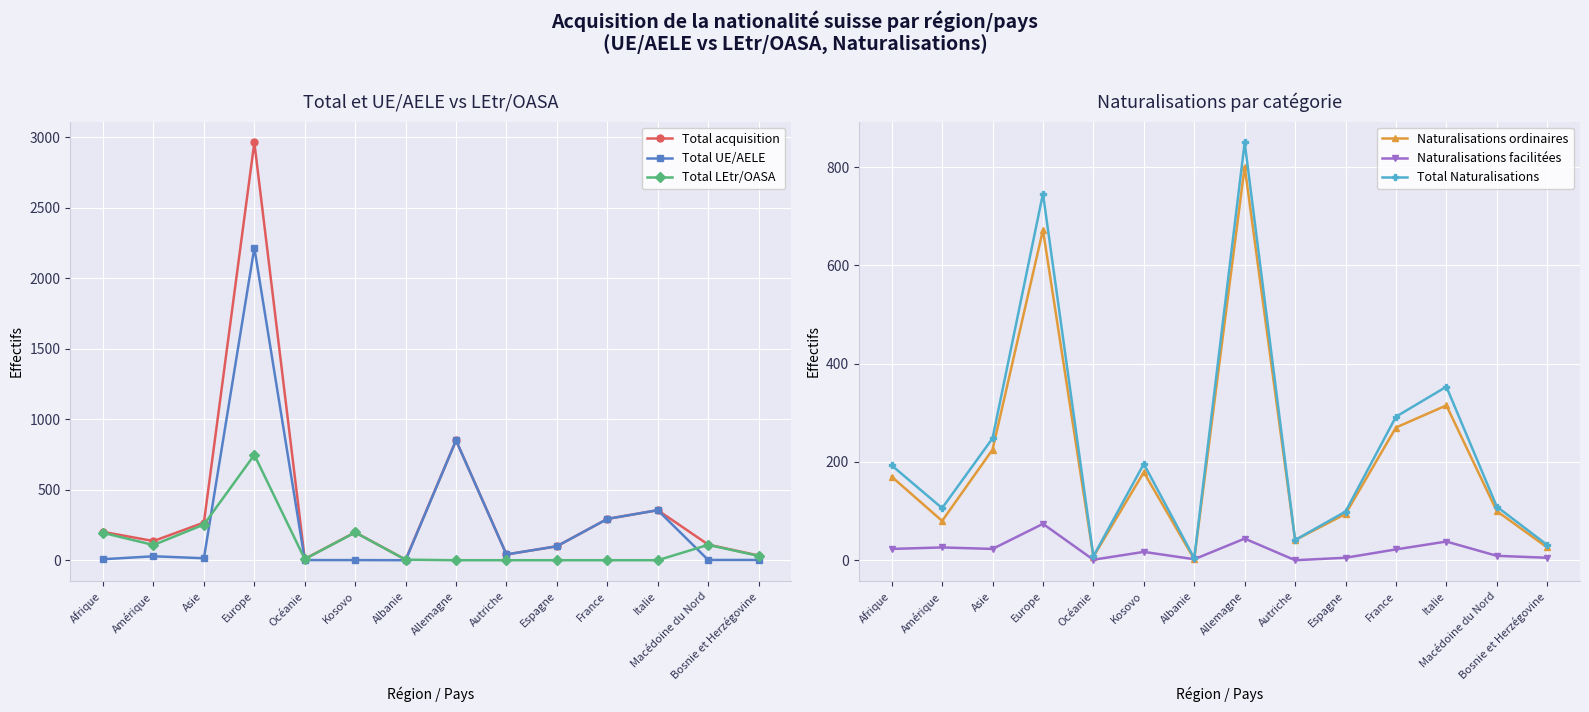

Is it true that Total Naturalisations equals 4 at Océanie?

False